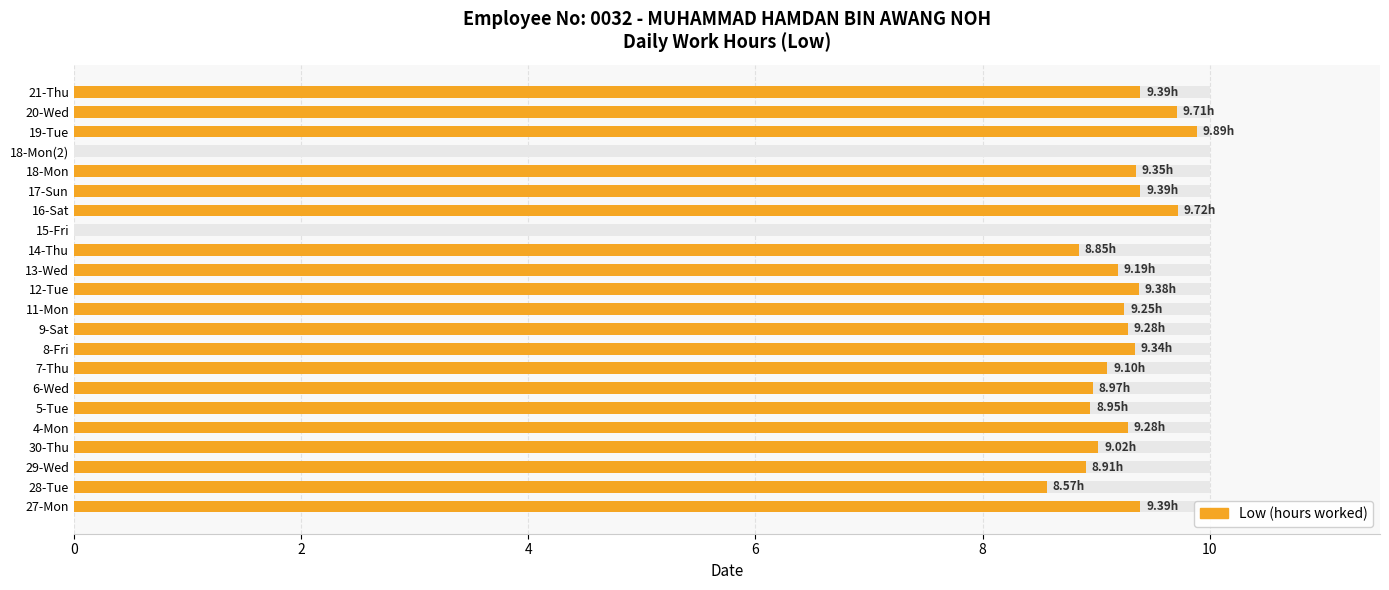

The value at 30-Thu is 16.0. True or false?

False